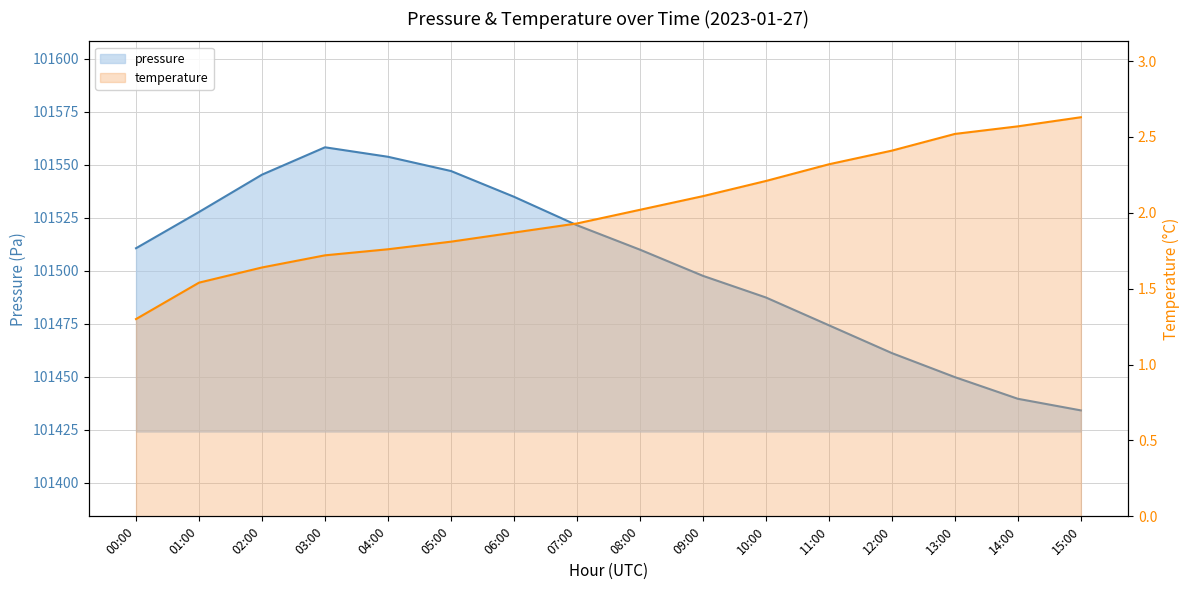

True or false: pressure and temperature cross at least once.

False